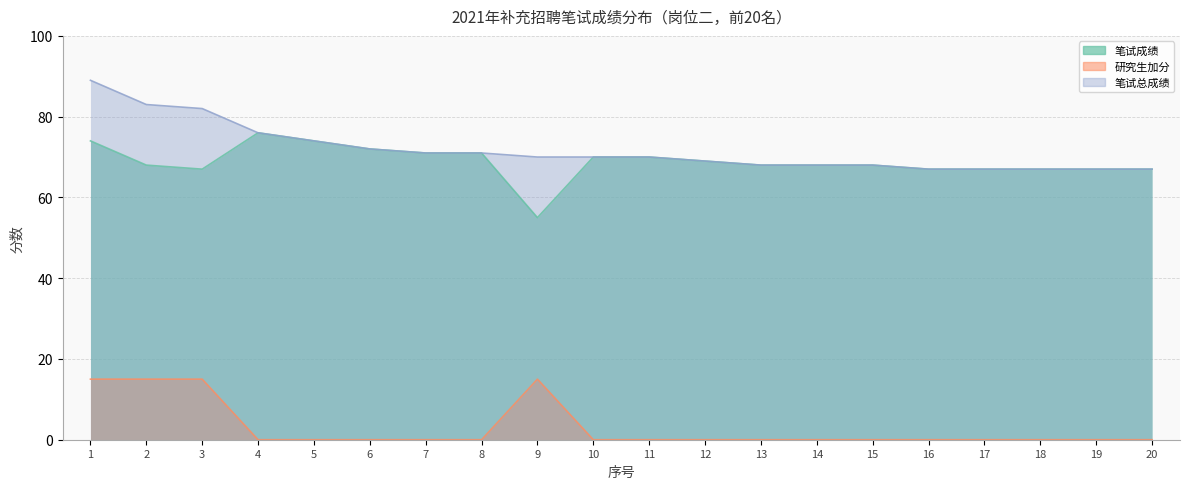

True or false: 笔试总成绩 and 笔试成绩 cross at least once.

False